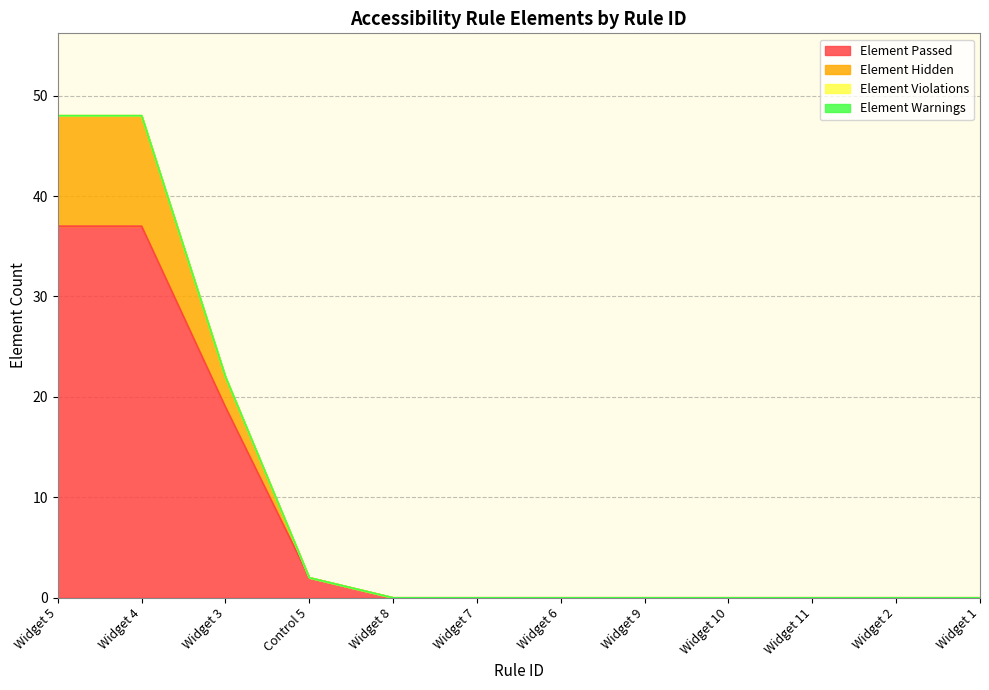

What is the difference between the maximum and second lowest values in the Element Passed series?

37